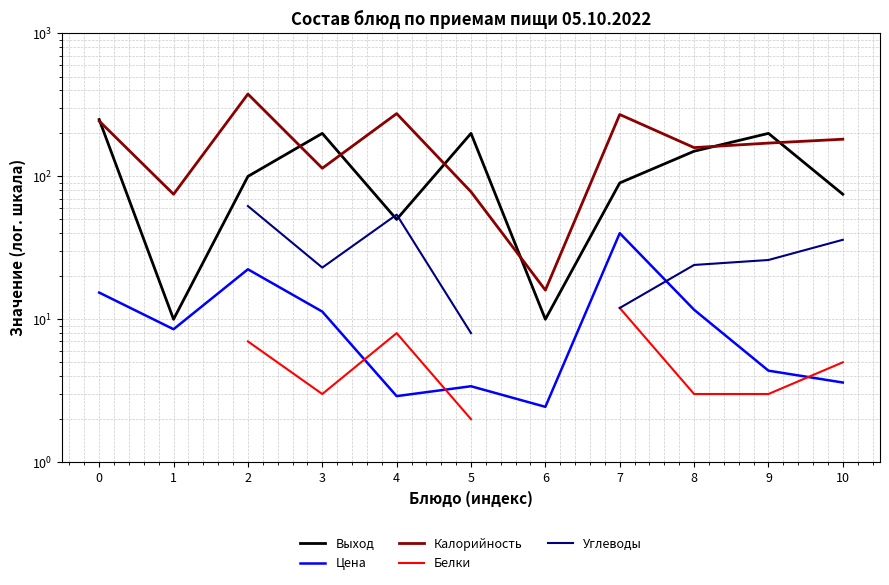

Which series has the widest spread of values?

Калорийность